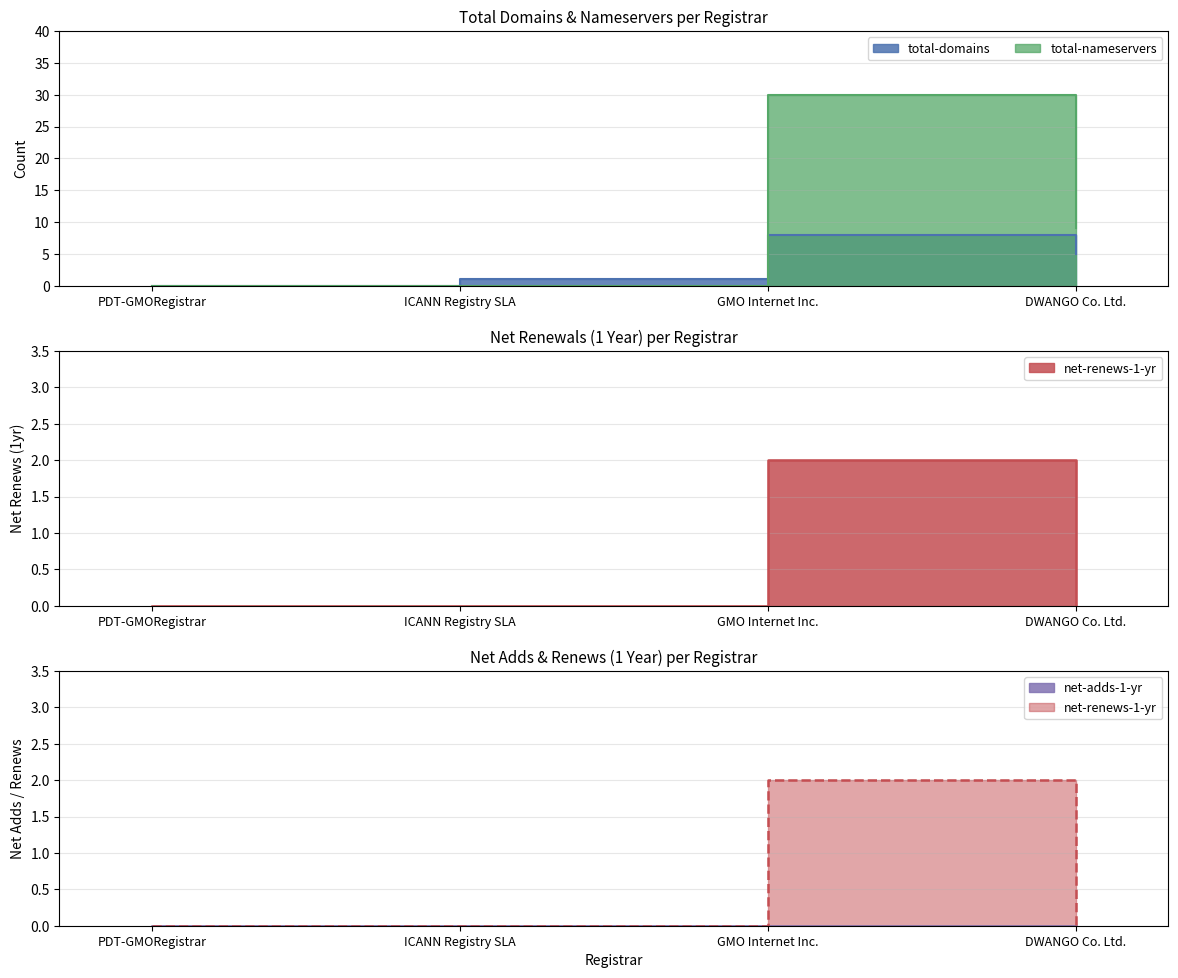

Reading right to left, what are all the values shown in this chart?

total-domains: DWANGO Co. Ltd.=5	GMO Internet Inc.=8	ICANN Registry SLA=1	PDT-GMORegistrar=0
total-nameservers: DWANGO Co. Ltd.=9	GMO Internet Inc.=30	ICANN Registry SLA=0	PDT-GMORegistrar=0
net-renews-1-yr: DWANGO Co. Ltd.=0	GMO Internet Inc.=2	ICANN Registry SLA=0	PDT-GMORegistrar=0